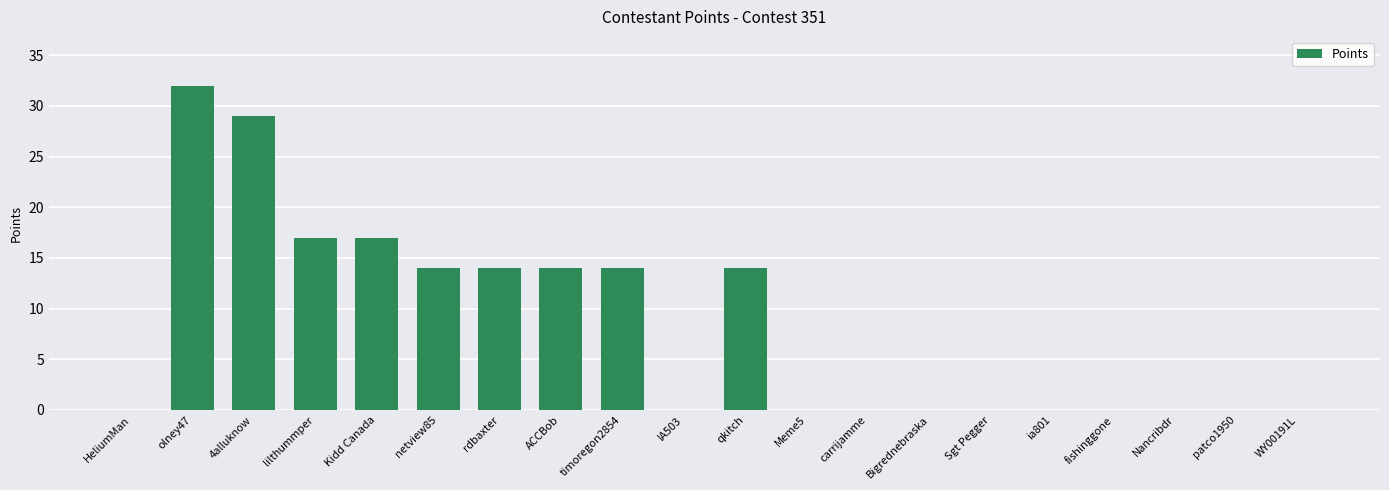

What is the change in value from rdbaxter to patco1950?

-14